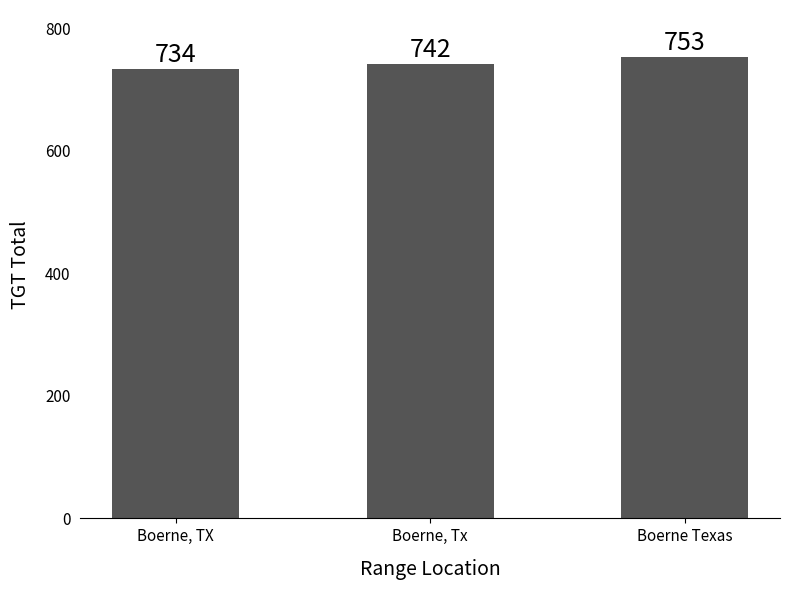

What is the sum of the values at Boerne Texas and Boerne, TX?

1487